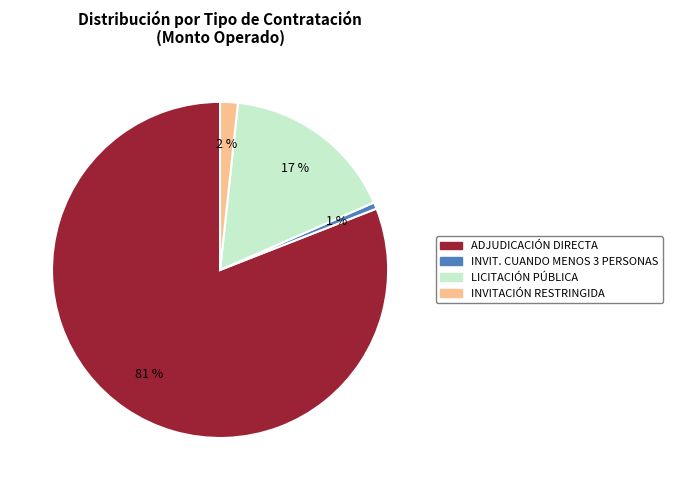

To the nearest percent, what is the average slice percentage?

25%